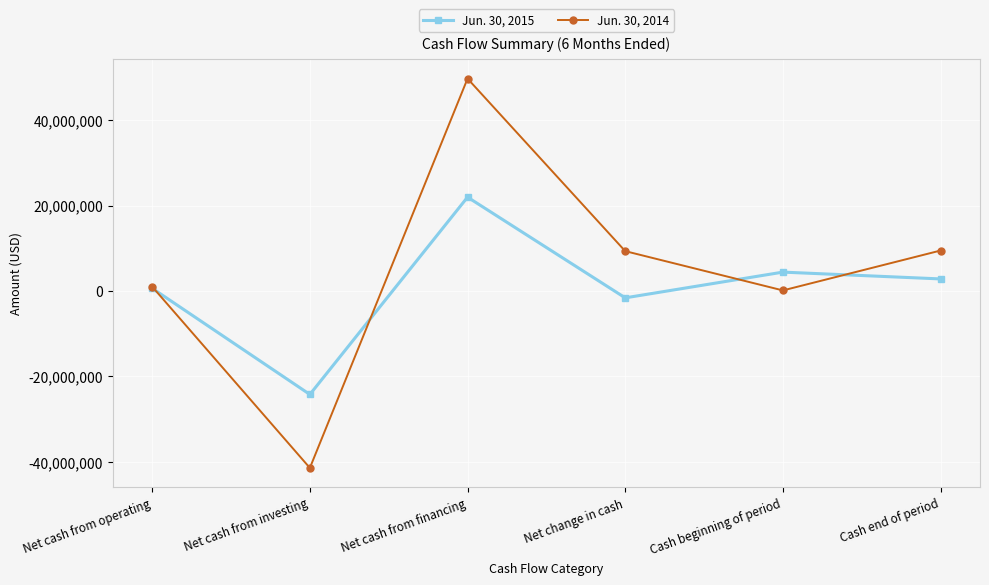

How many lines are shown in the chart?

2